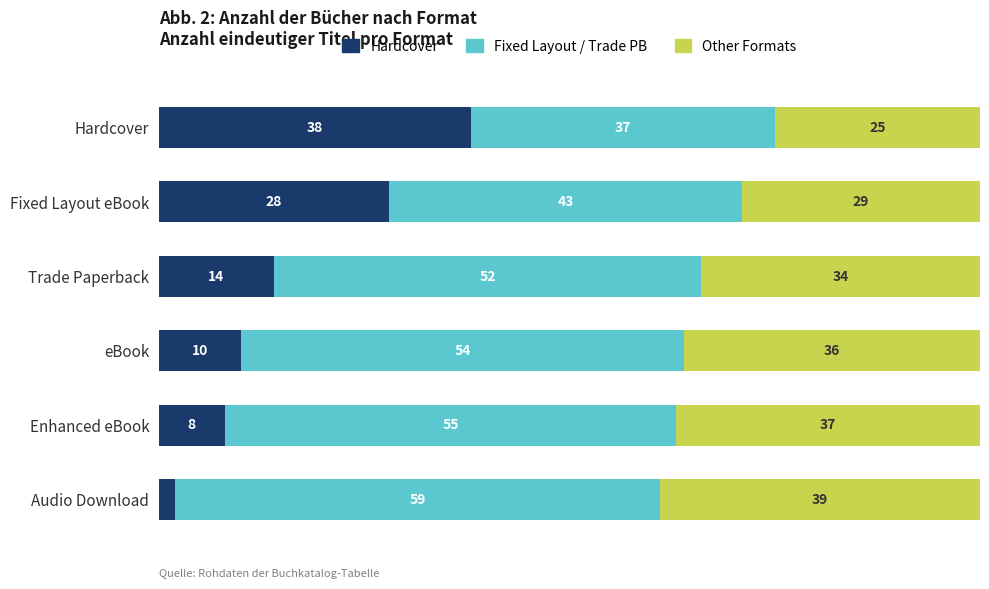

Rank the series at Hardcover from lowest to highest value.

Other Formats, Fixed Layout / Trade PB, Hardcover